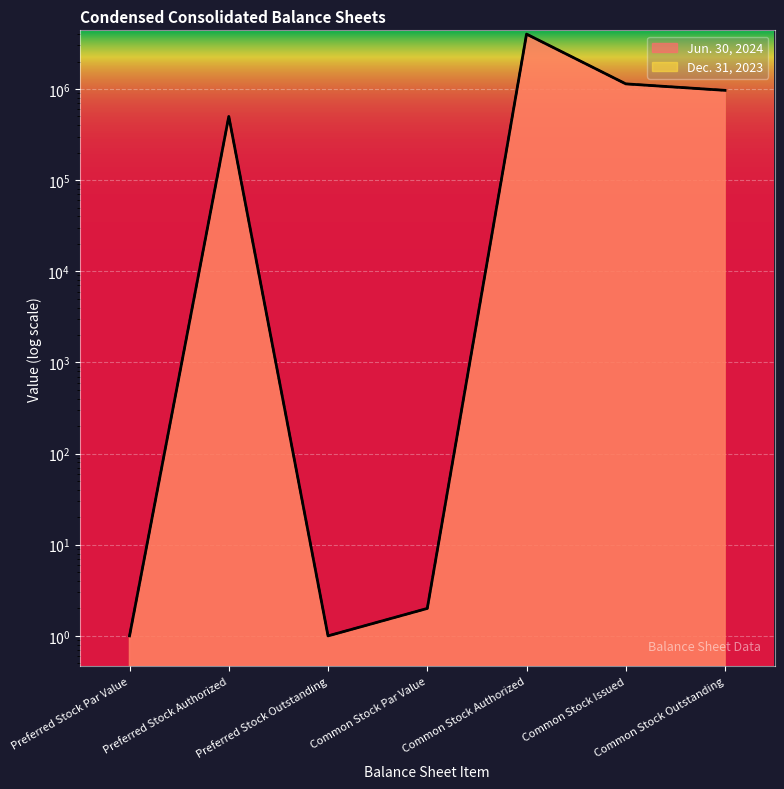

Between Common Stock Issued and Preferred Stock Par Value, which is larger?

Common Stock Issued